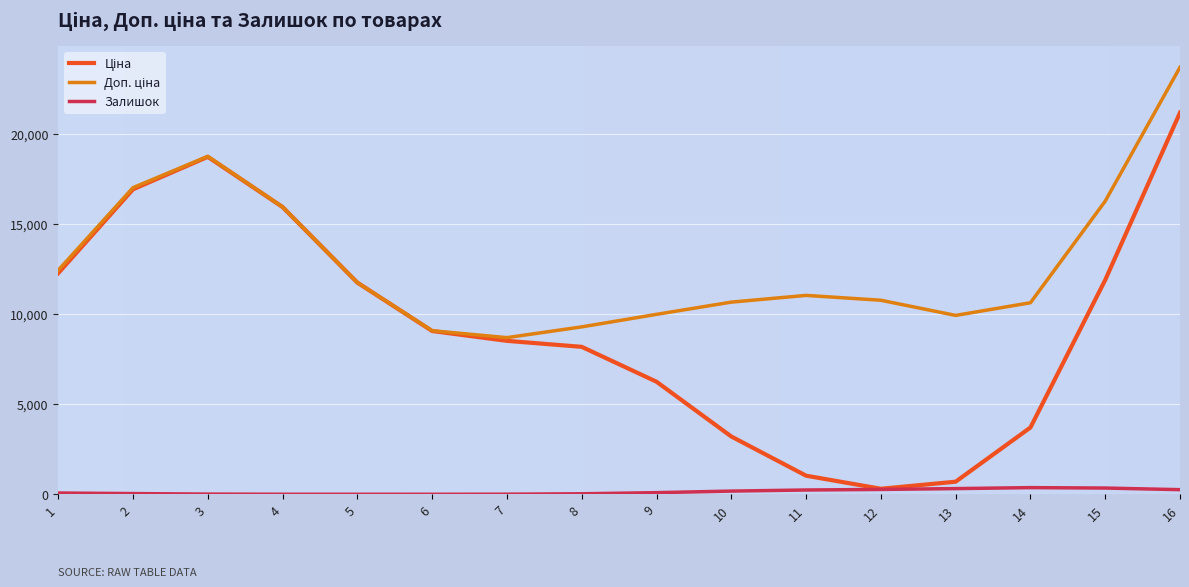

What is the total value across all series at 1?

24813.0